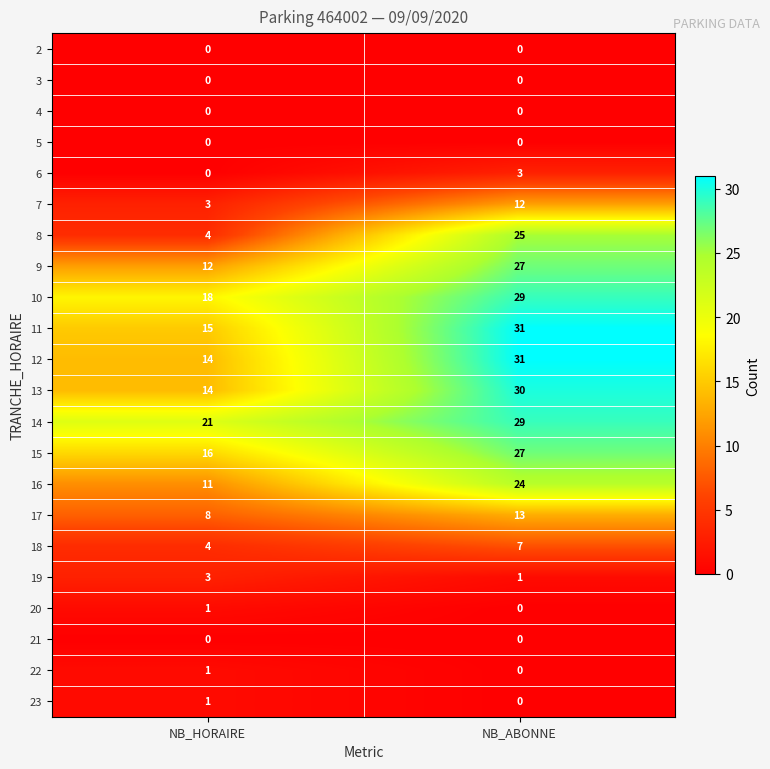

Is it true that 18 equals 10 at NB_ABONNE?

False